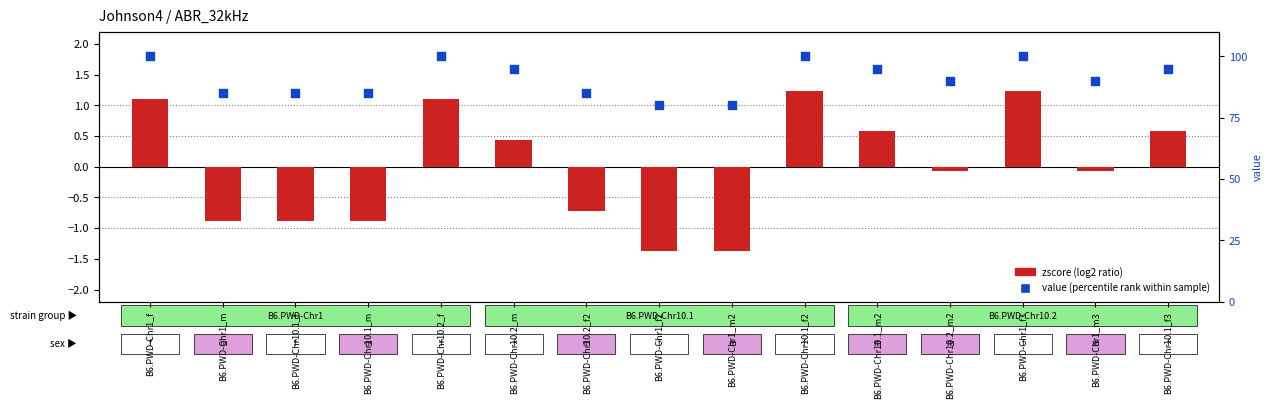

Is the value of value (percentile rank) at B6.PWD-Chr10.1_f2 greater than the value of zscore (log2 ratio) at B6.PWD-Chr10.2_f?

Yes